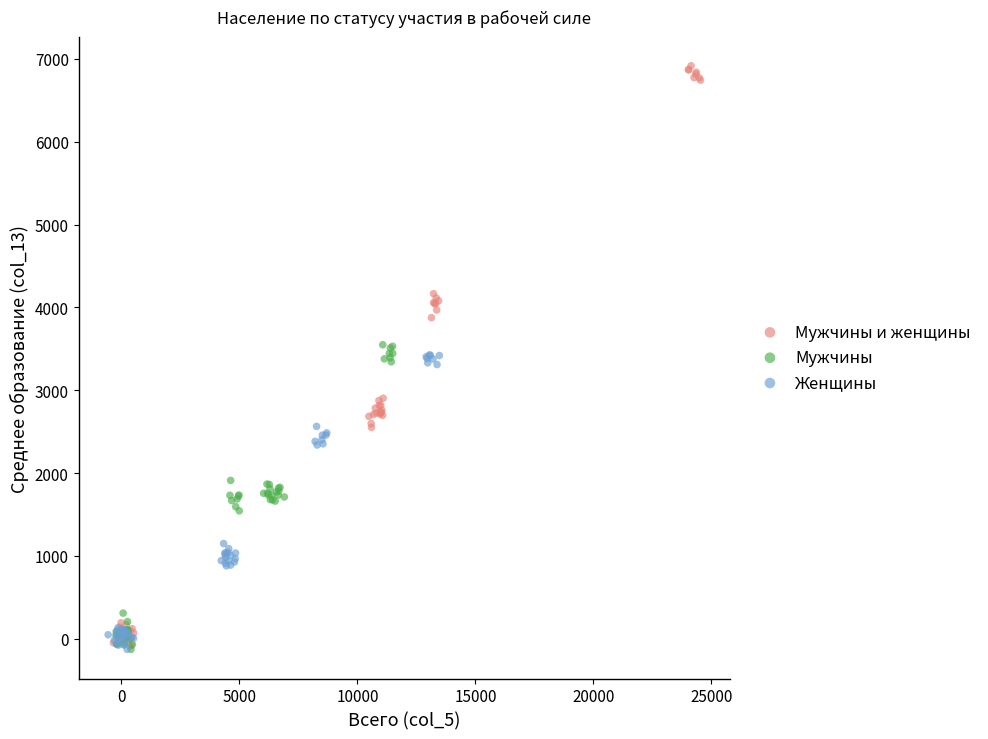

Which series has the widest spread of Y values?

Мужчины и женщины